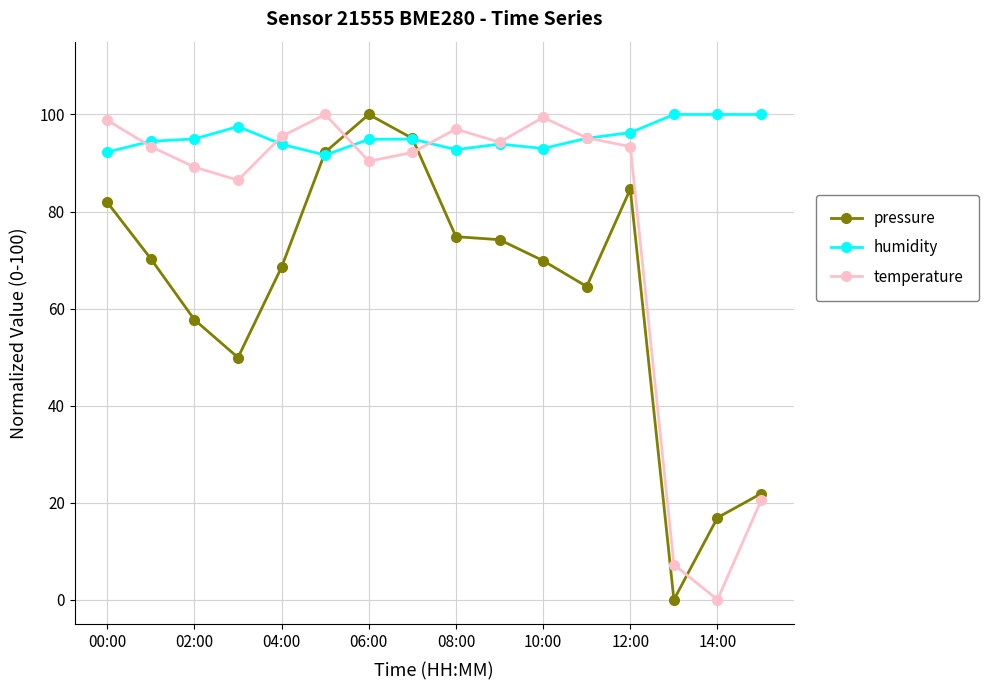

How many values in temperature are above zero?

15